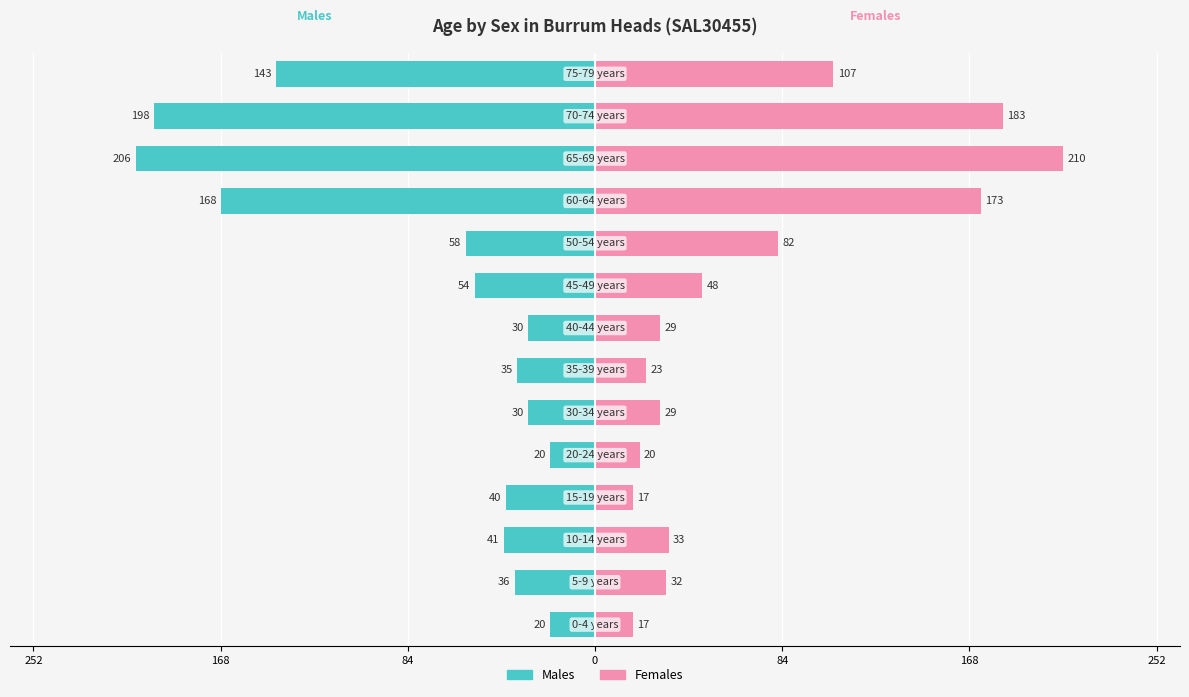

Where does the Females series first go above 33?

8